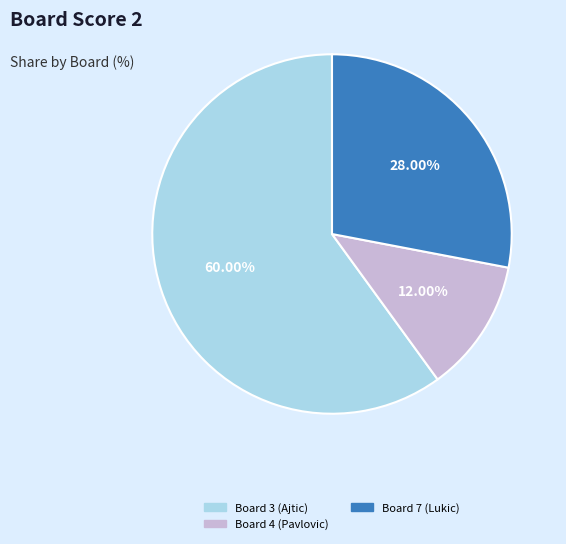

Is there a majority slice in this chart?

Yes